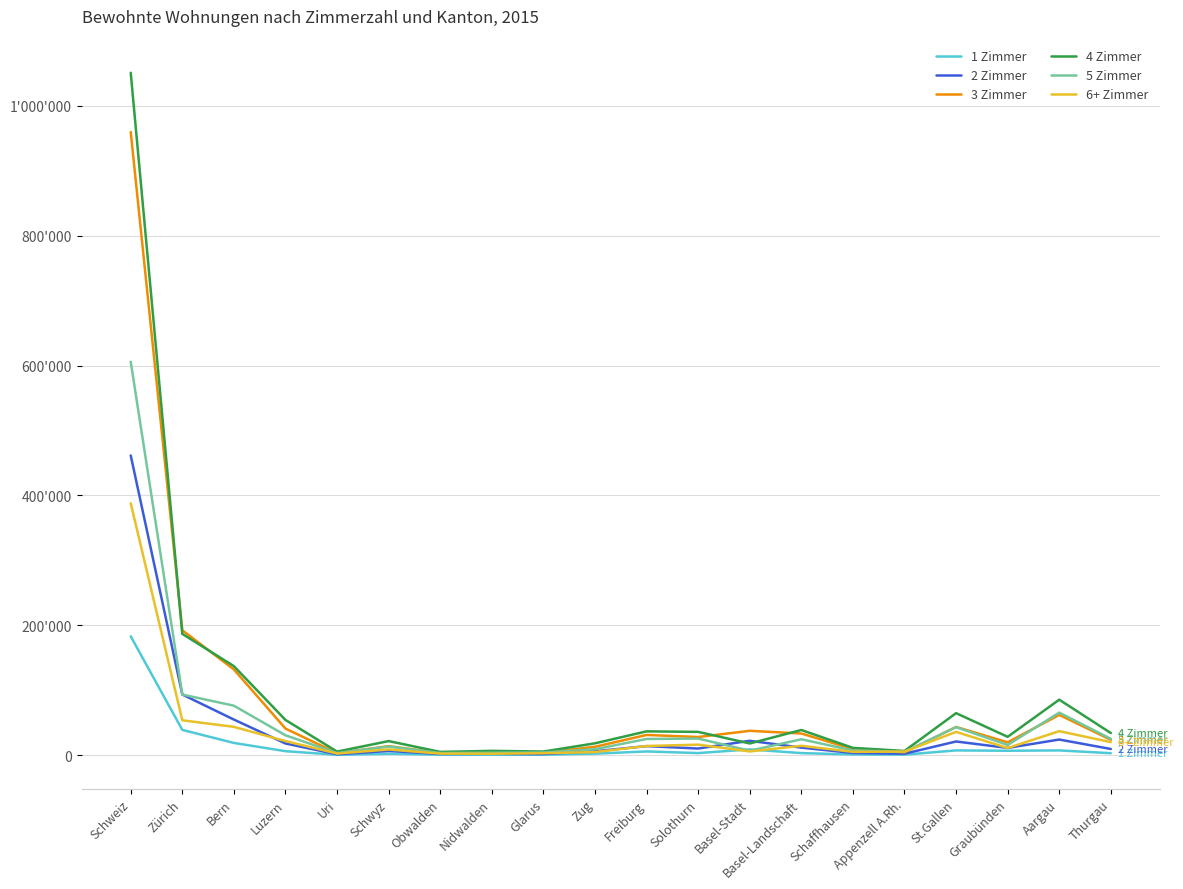

What is the highest value of the 2 Zimmer series?

461485